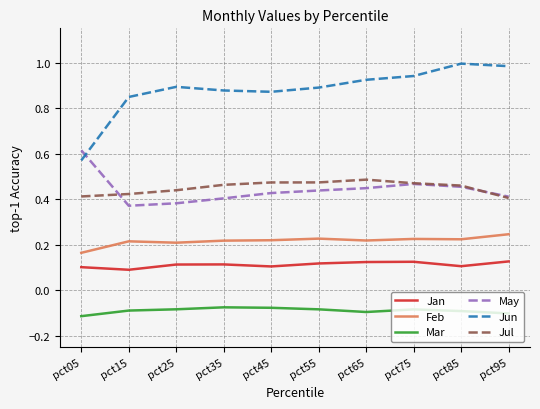

How many lines are shown in the chart?

6